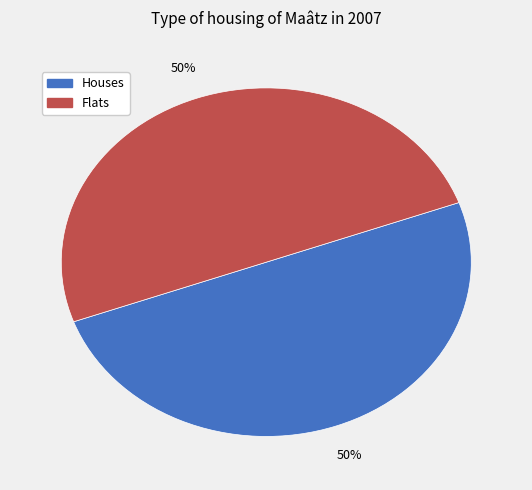

To the nearest percent, what is the average slice percentage?

50%